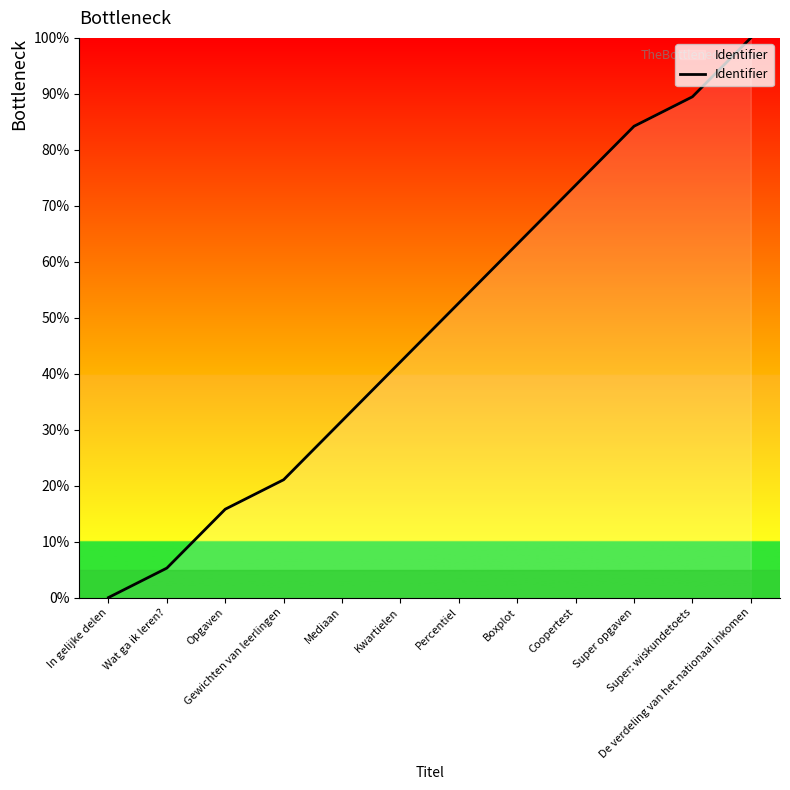

The value at Opgaven is 15.8. True or false?

True